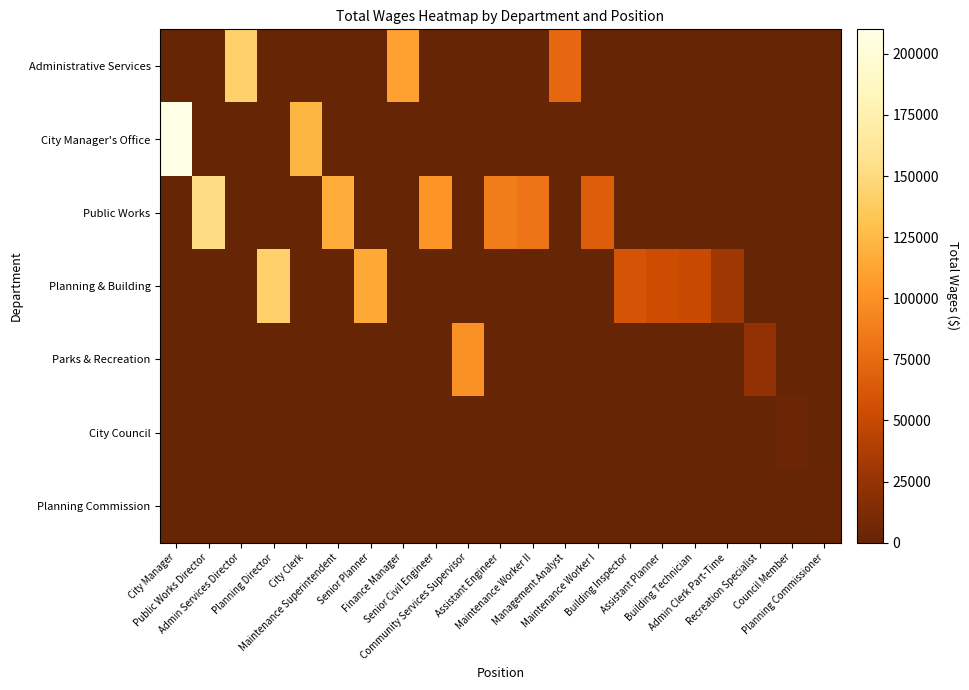

What is the spread (max minus min) of values at Maintenance Worker II?

81356